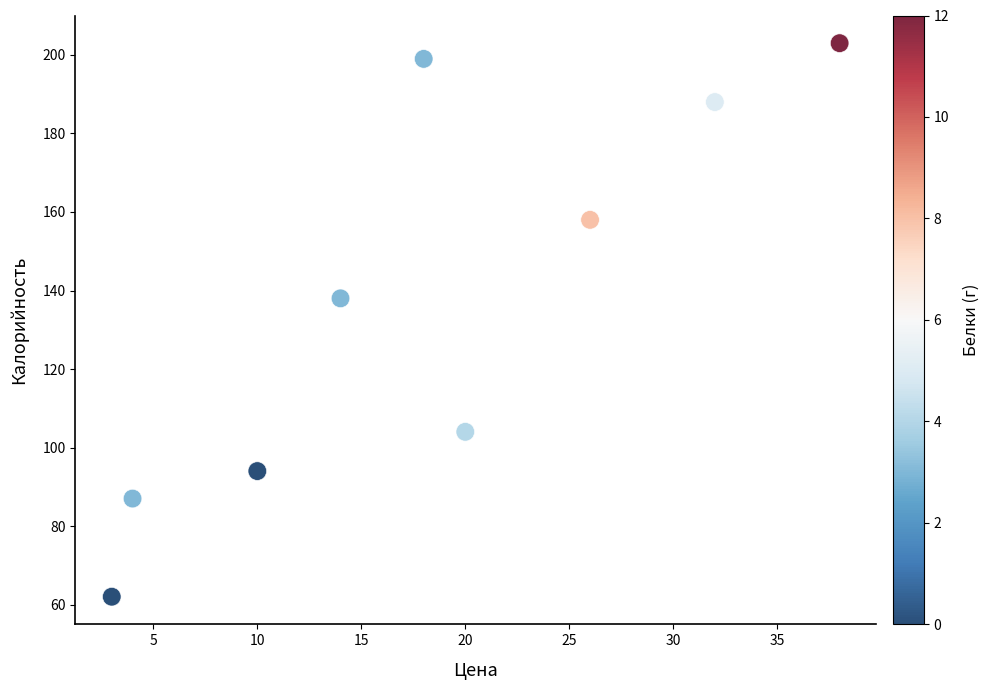

What is the average Y value?

137